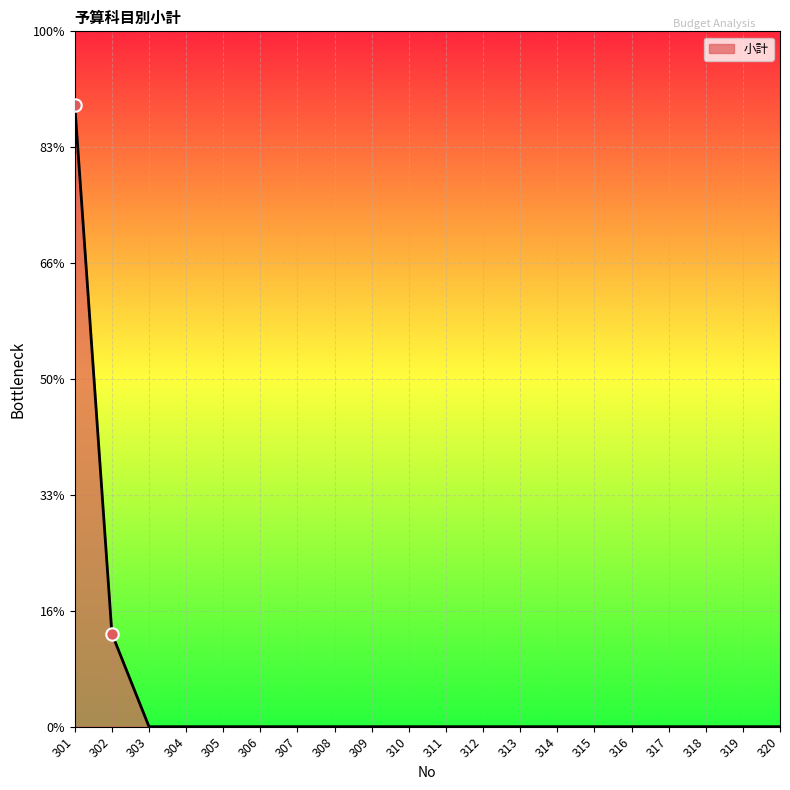

Which has a higher value, 303 or 318?

303